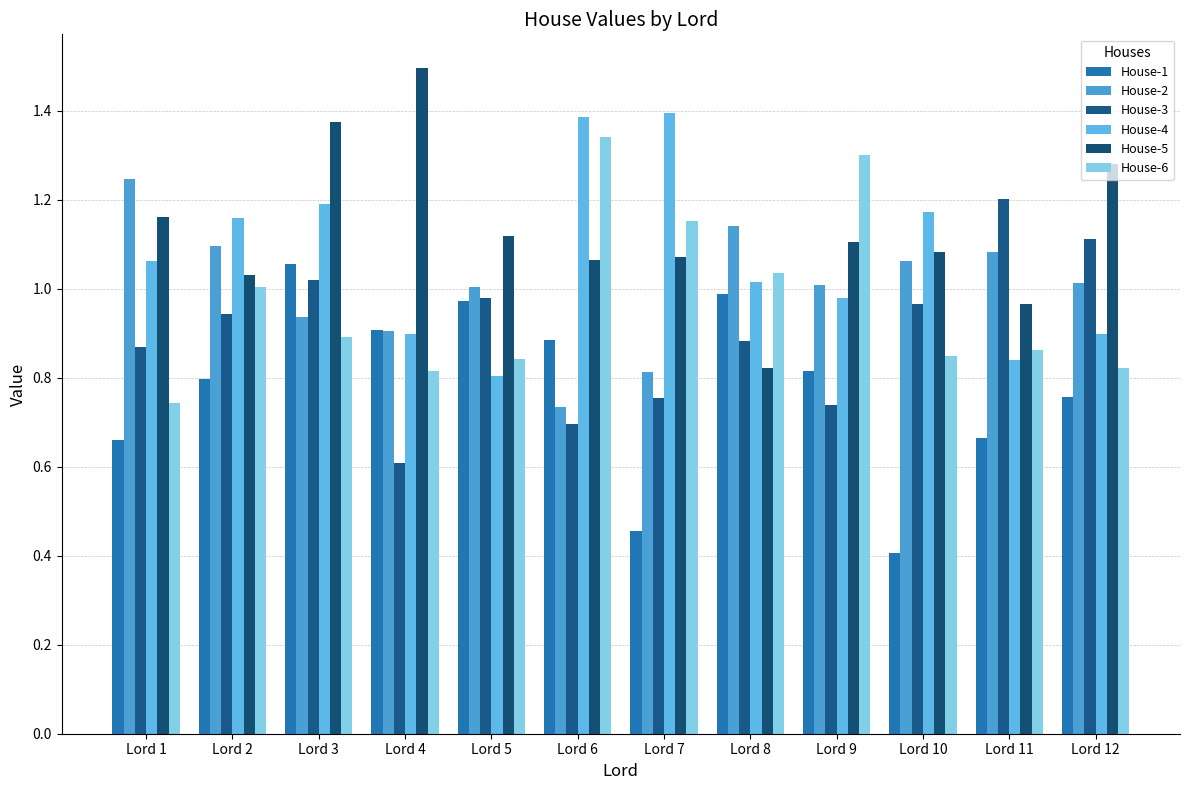

At which category is the sum across all series the highest?

Lord 3